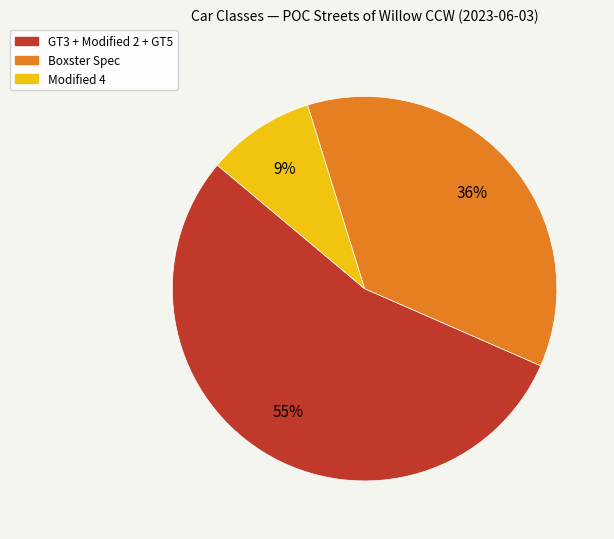

To the nearest percent, what is the average slice percentage?

33%